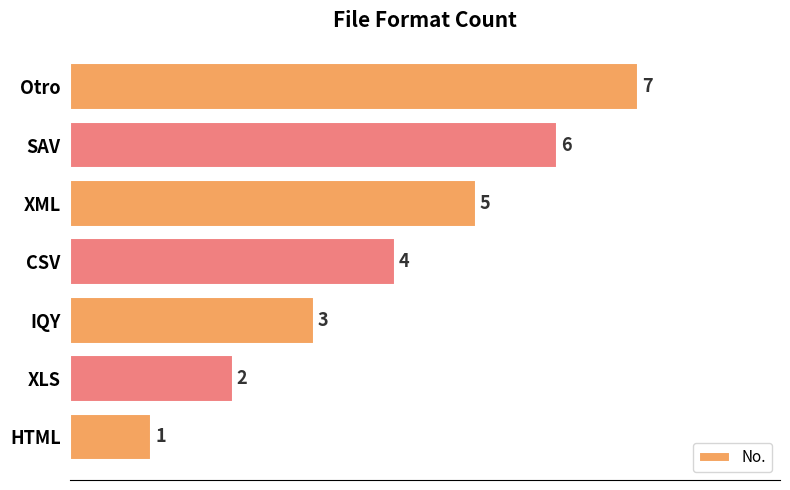

Does the chart contain any negative values?

No